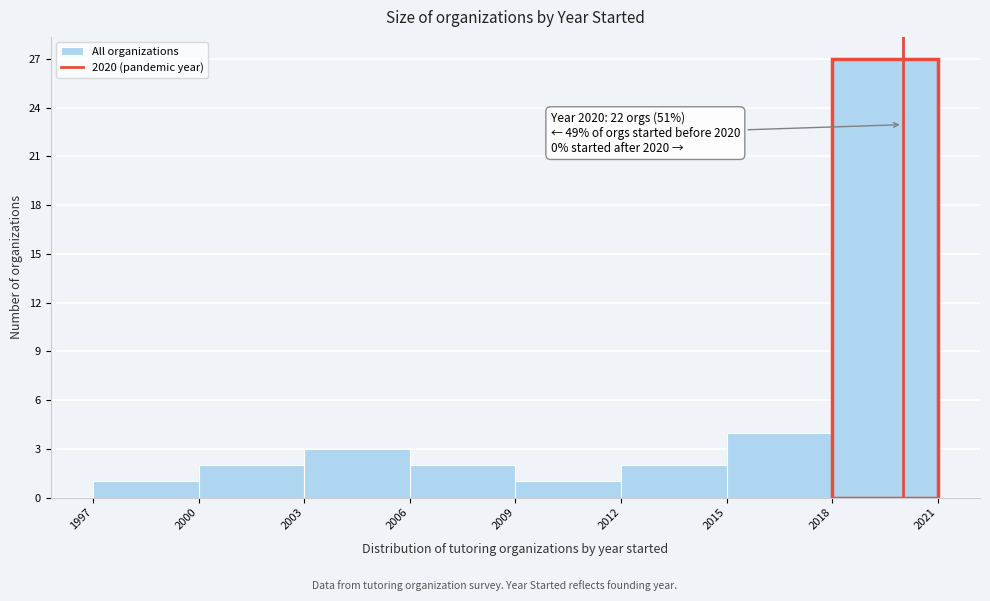

Over which range of the x-axis is the bar tallest?

2018 to 2021